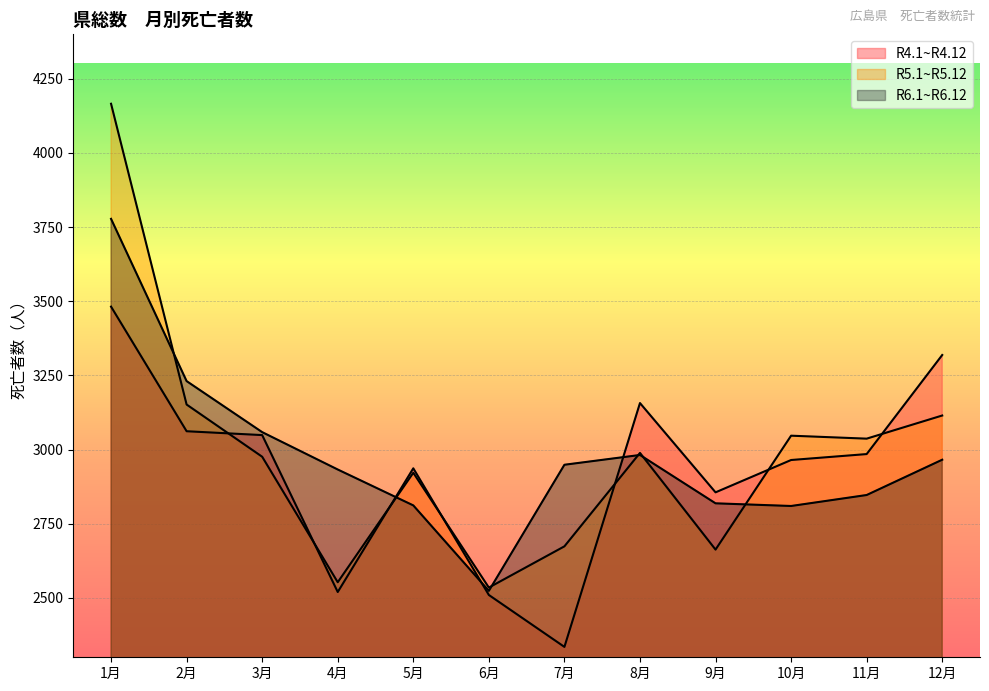

Reading right to left, what are all the values shown in this chart?

R4.1~R4.12: 3319	2985	2965	2856	3157	2335	2510	2937	2520	3049	3062	3482
R5.1~R5.12: 3115	3037	3047	2663	2989	2674	2535	2922	2553	2976	3152	4166
R6.1~R6.12: 2966	2847	2810	2819	2982	2949	2524	2812	2933	3059	3231	3778